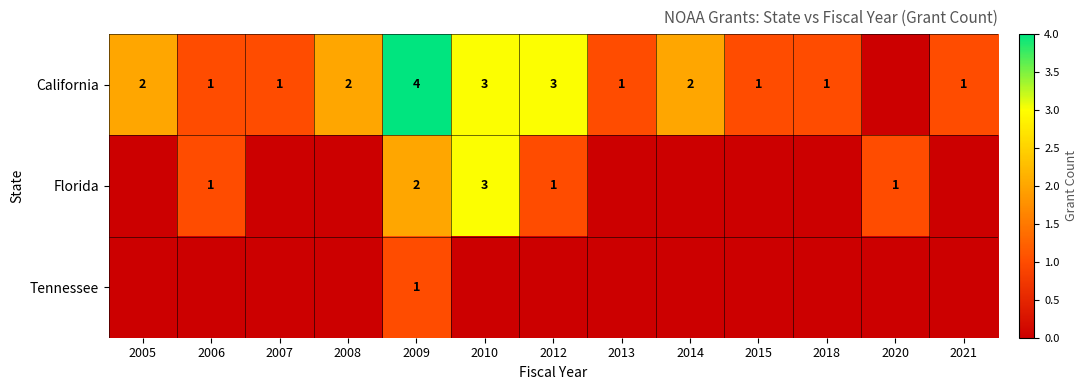

The value of California at 2014 is 3. True or false?

False